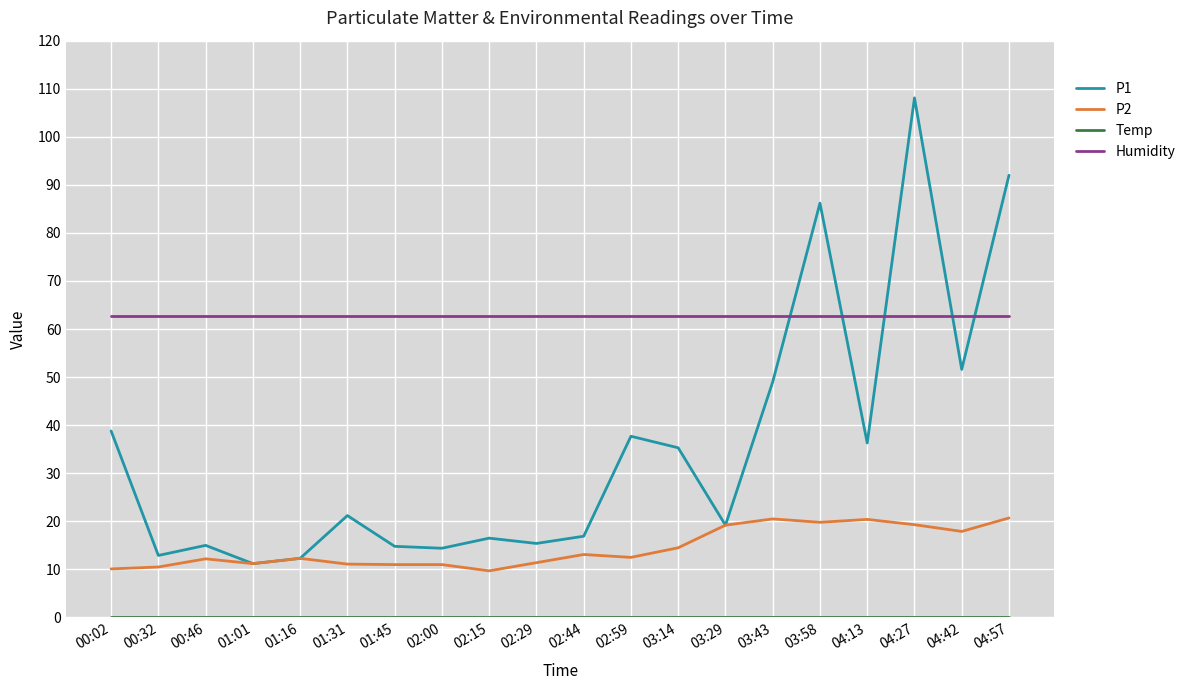

At how many categories does at least one series exceed 87?

2